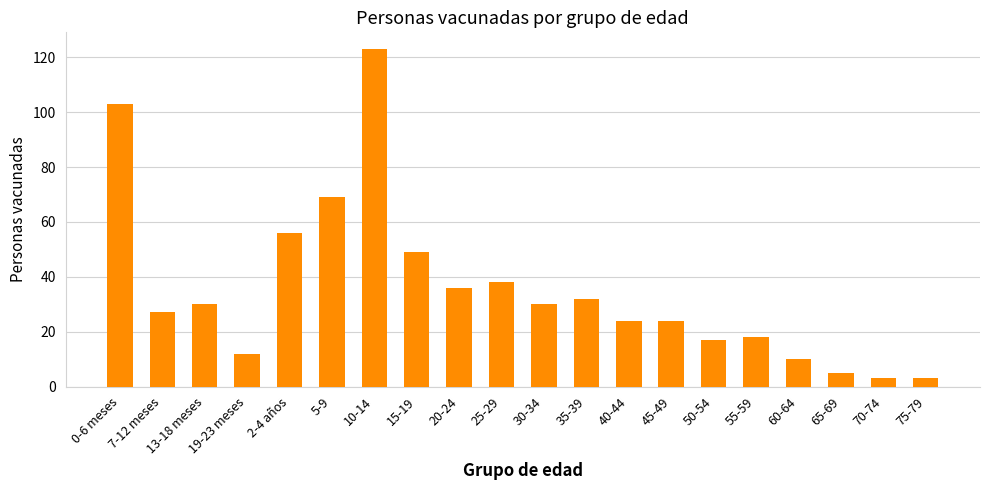

The chart shows a value of 123 at 10-14. True or false?

True